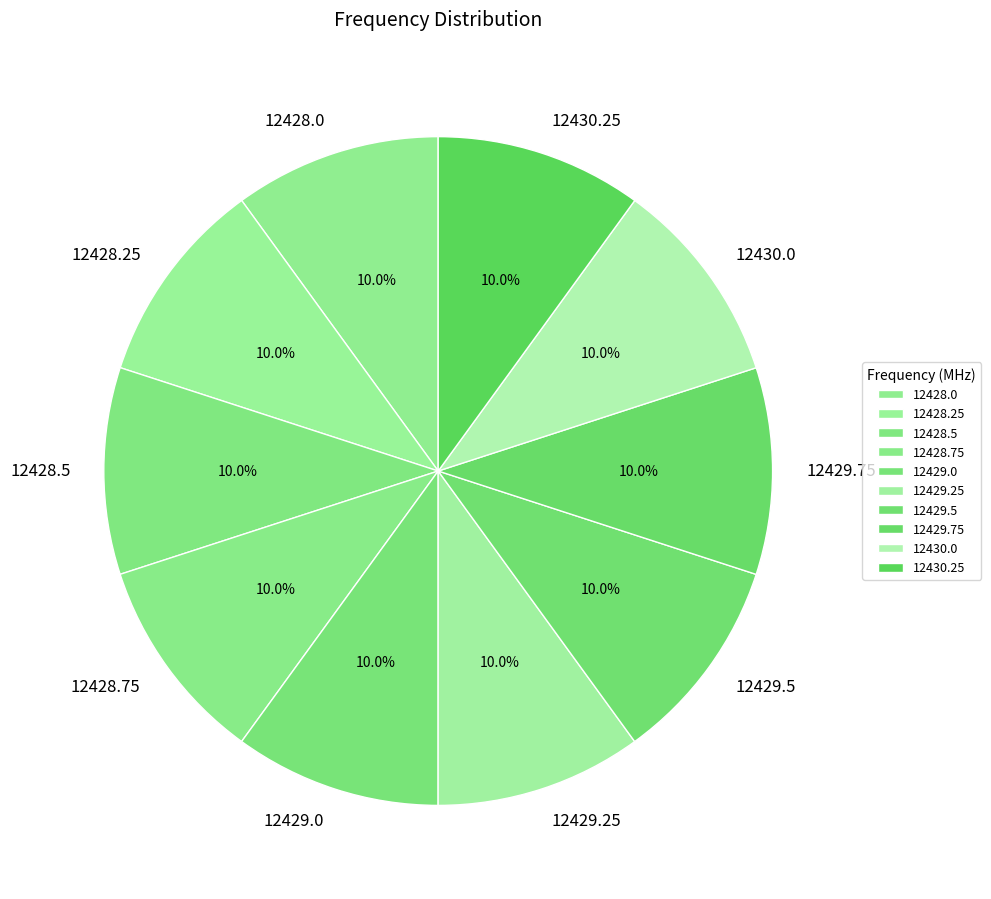

Is it true that 12430.25 is 10% of the pie?

True